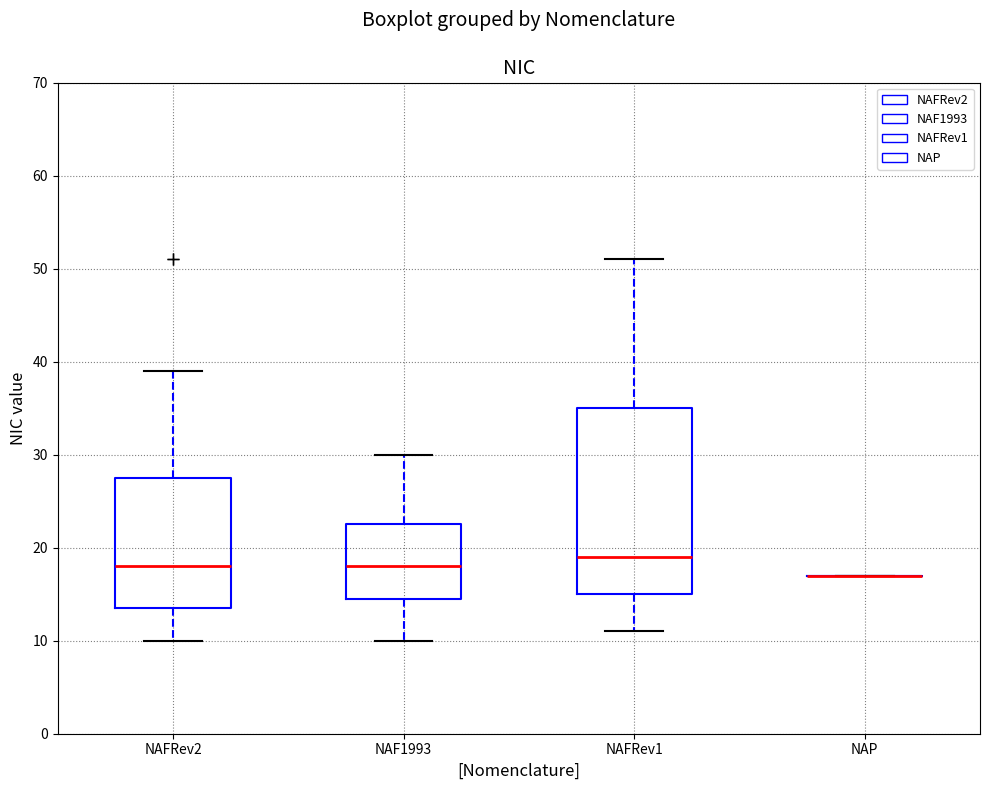

Where does the median line of the box for NAFRev2 sit on the y-axis? The values are not printed on the chart, so give them approximately, as read against the axis.

18